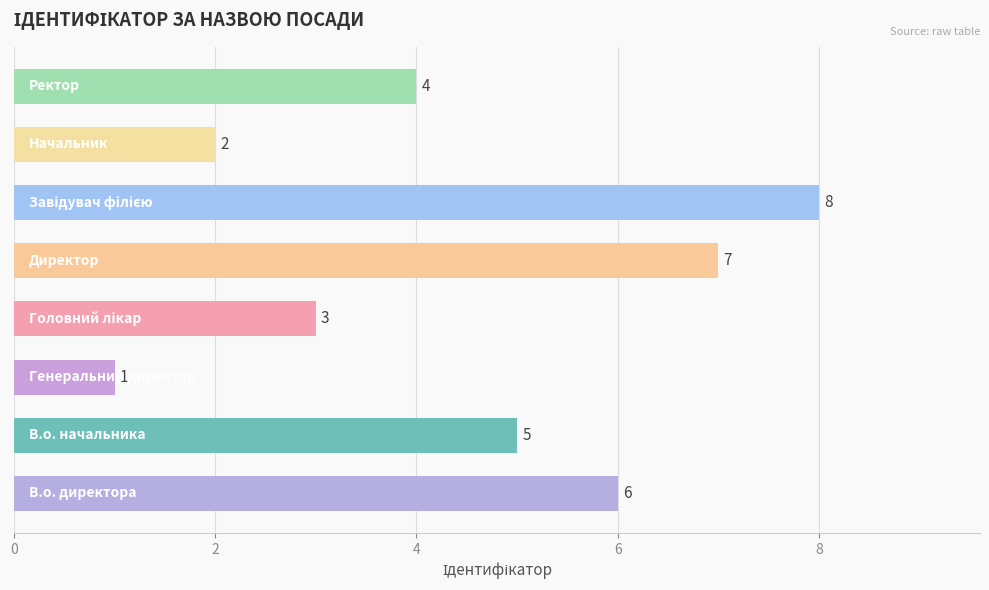

What is the difference between the second highest and second lowest values?

5